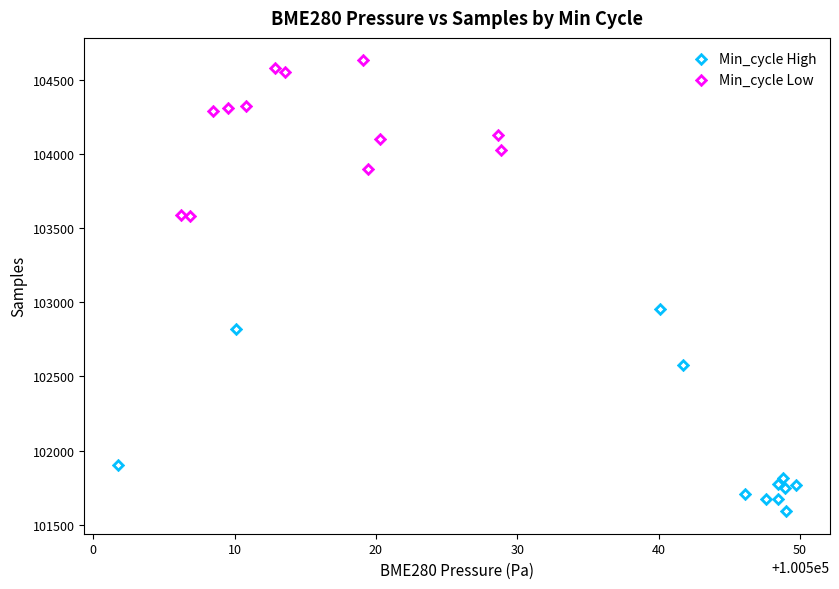

Which series has the largest Y range (max minus min)?

Min_cycle High